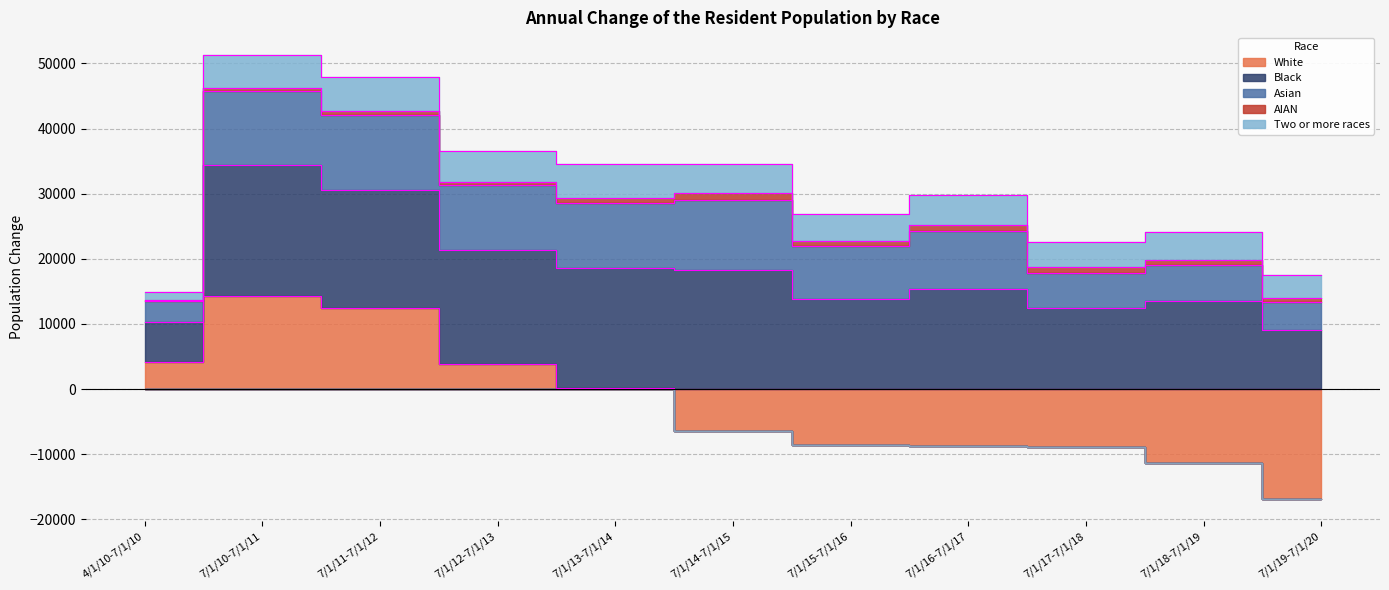

True or false: Two or more races and Black cross at least once.

False